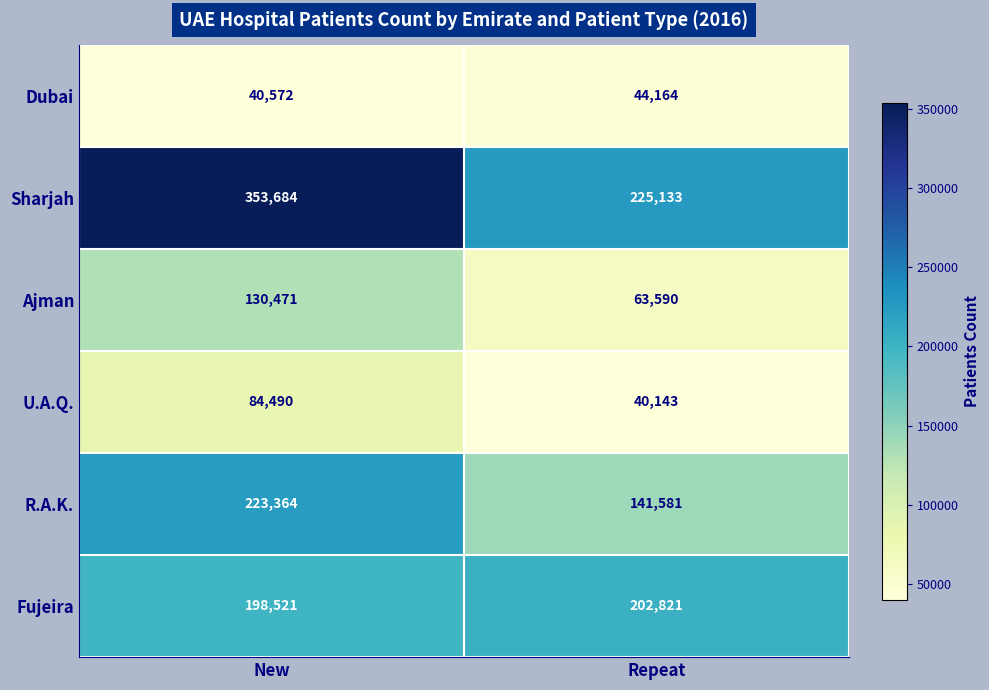

At how many categories does at least one series exceed 336996?

1